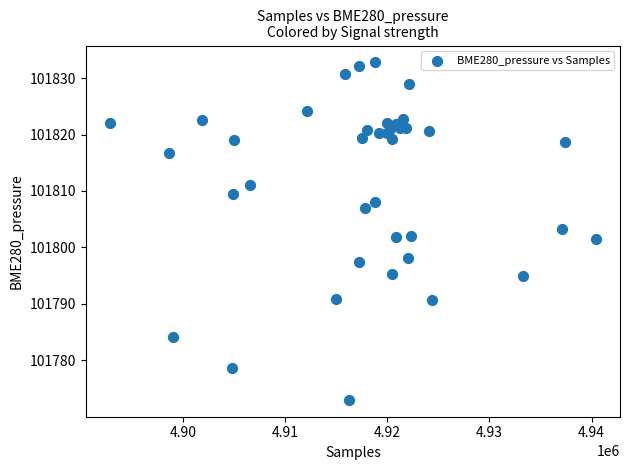

What is the range of Y values (max minus min)?

59.8